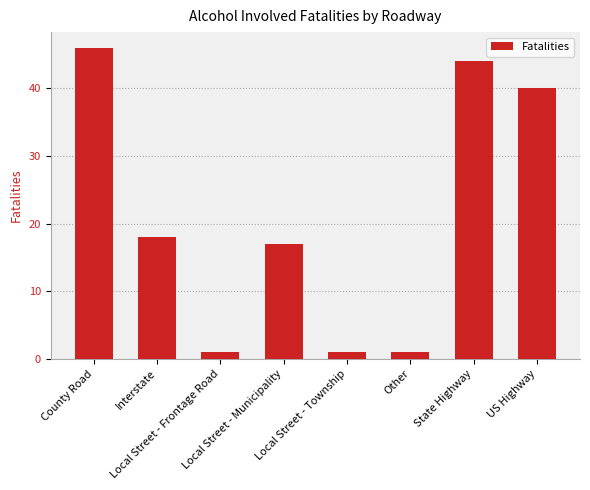

What is the sum of all values?

168